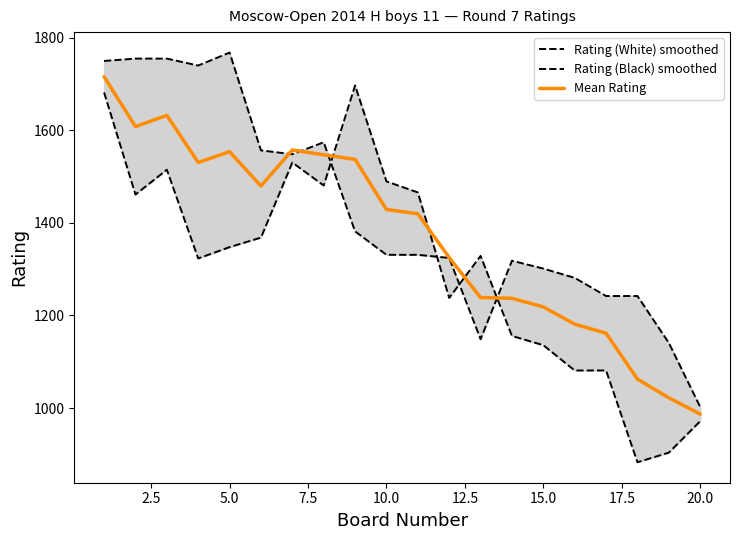

The Rating (Black) smoothed series shows 2016.4 at 10. True or false?

False